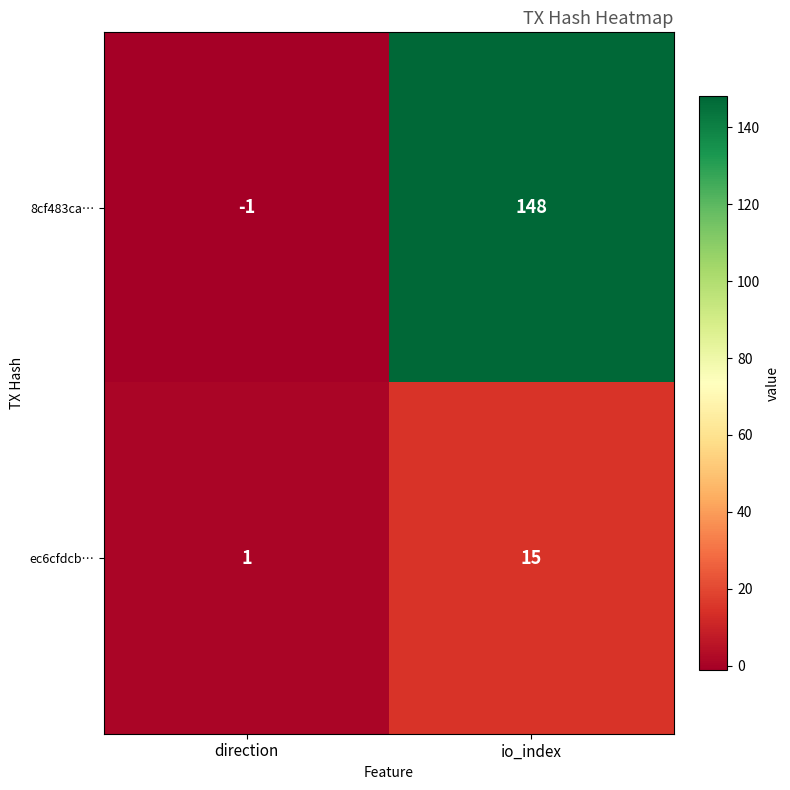

What is the sum of the 8cf483ca… values at direction and io_index?

147